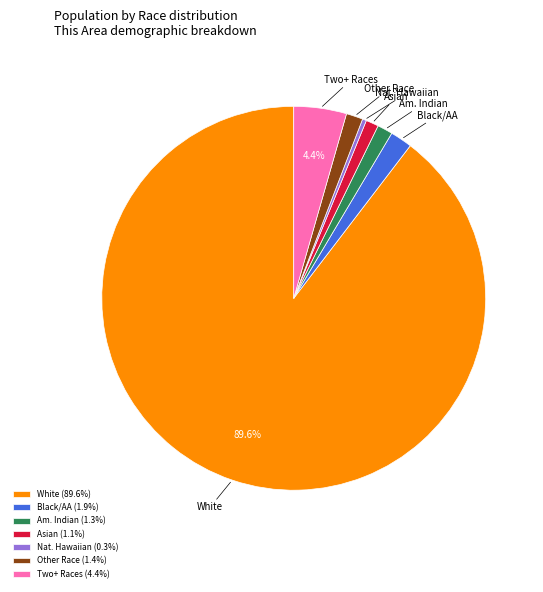

Is there any slice that represents more than half of the pie?

Yes